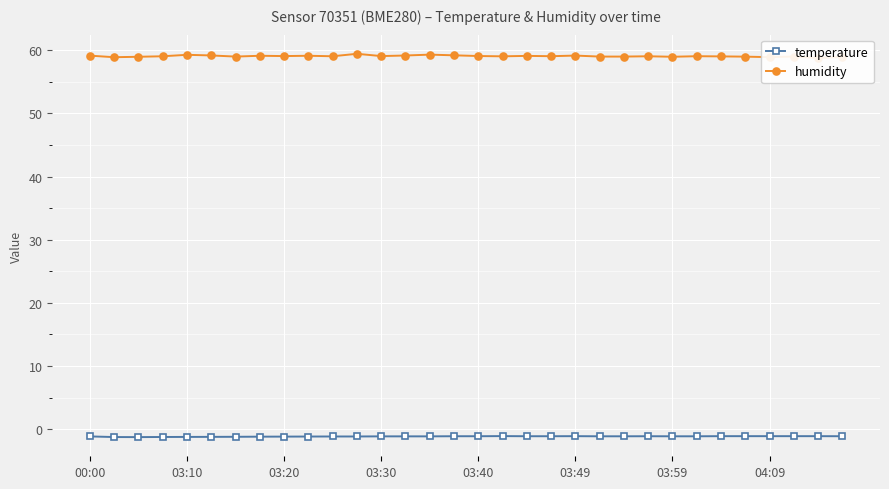

What is the approximate value of humidity at 03:10?

59.3